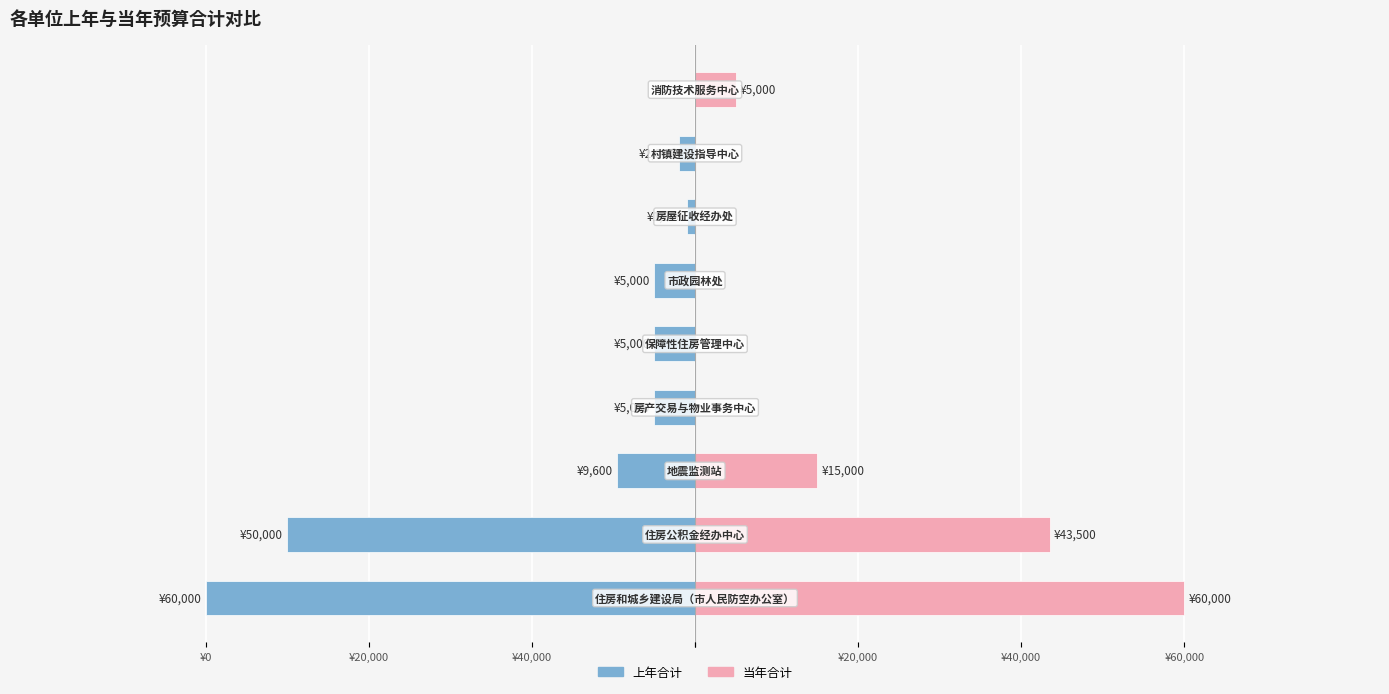

How many groups of bars are there?

9